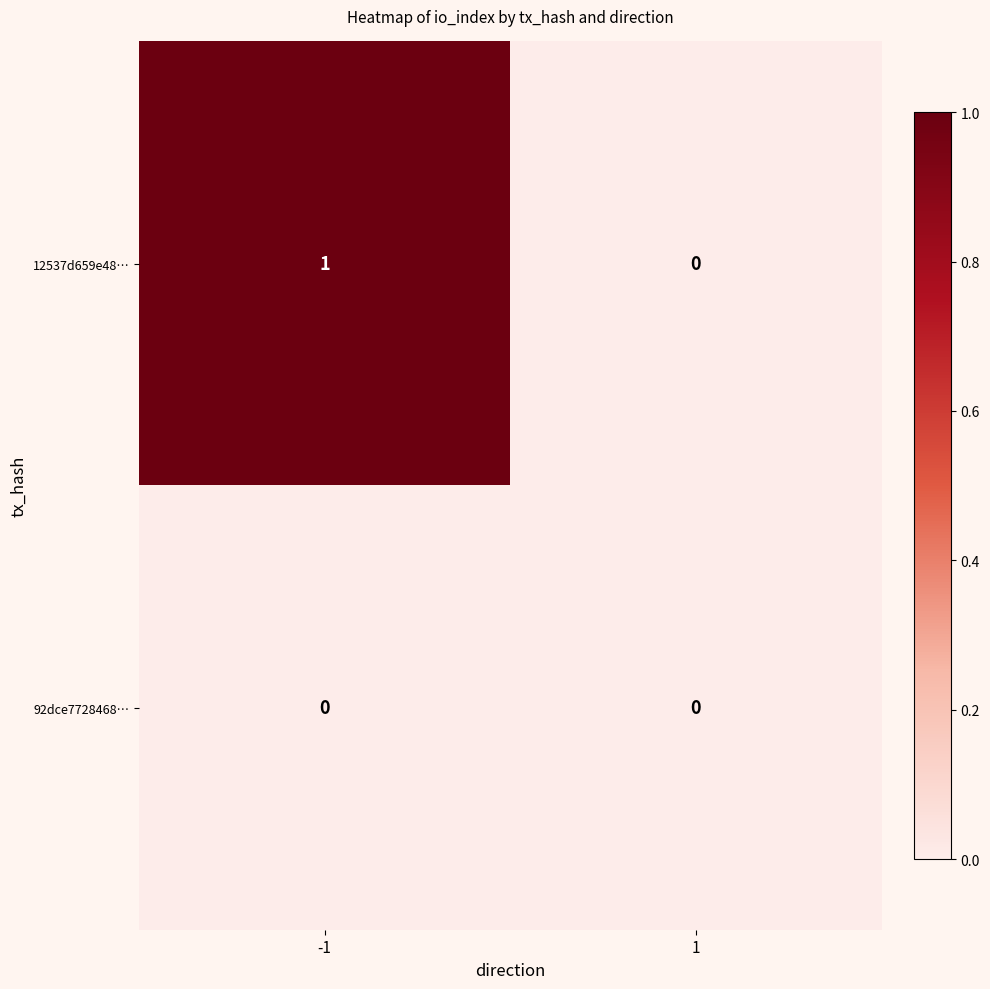

The 92dce7728468… series shows 0 at -1. True or false?

True